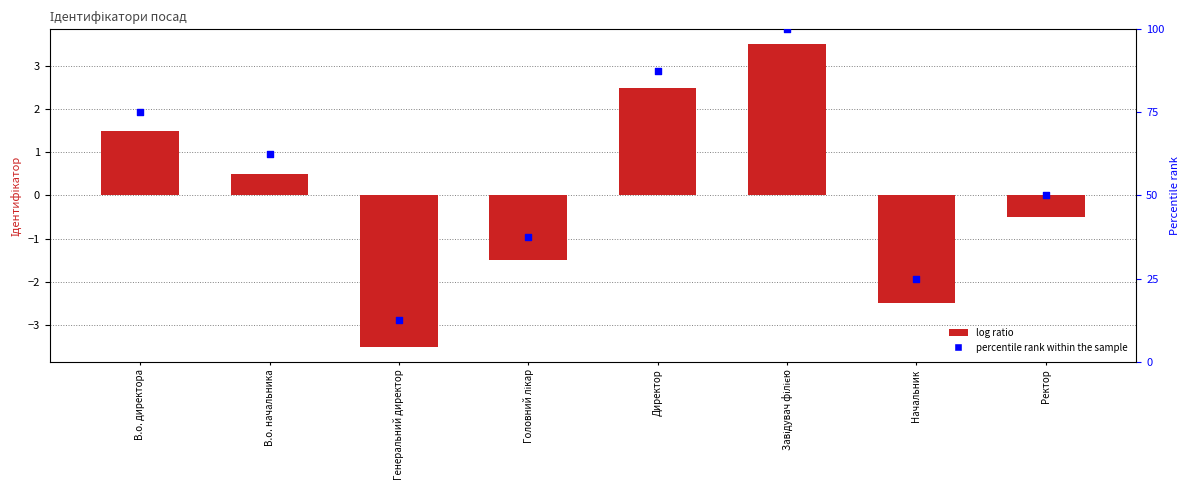

Which series has the widest spread of Y values?

percentile rank within the sample